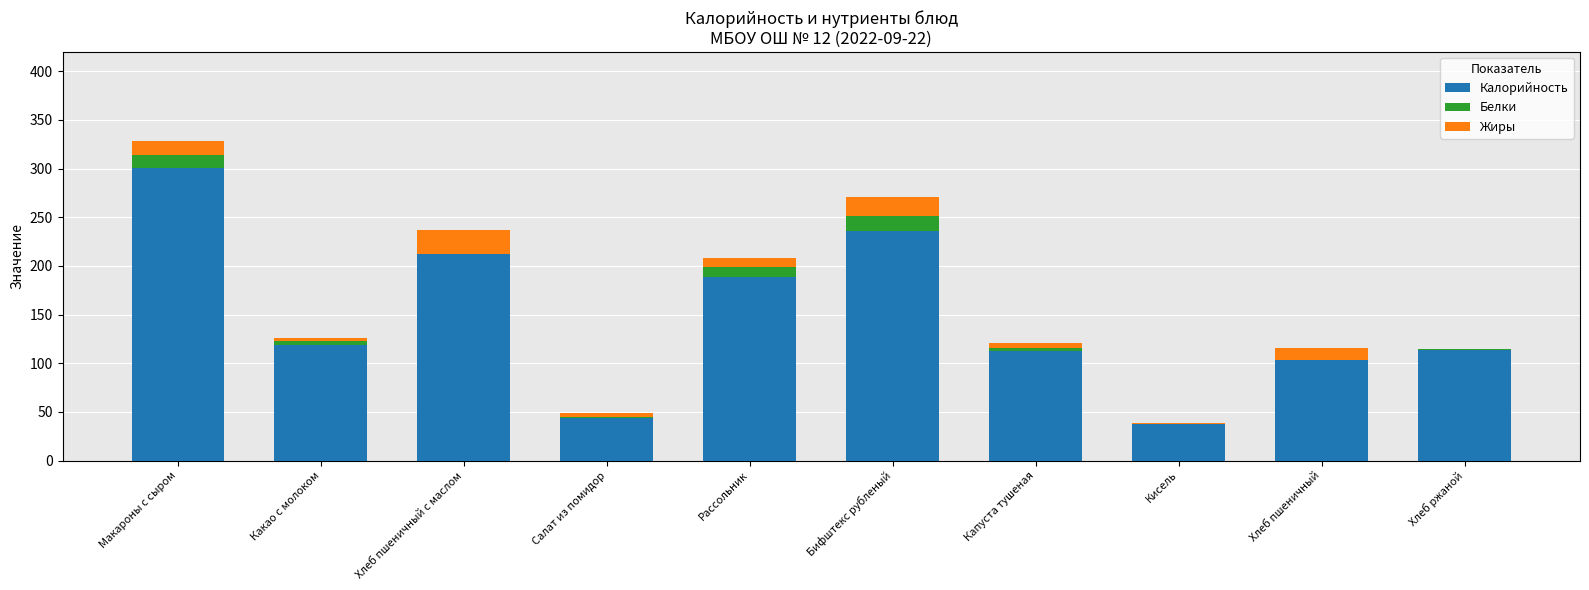

At which label is Калорийность closest to 169?

Рассольник